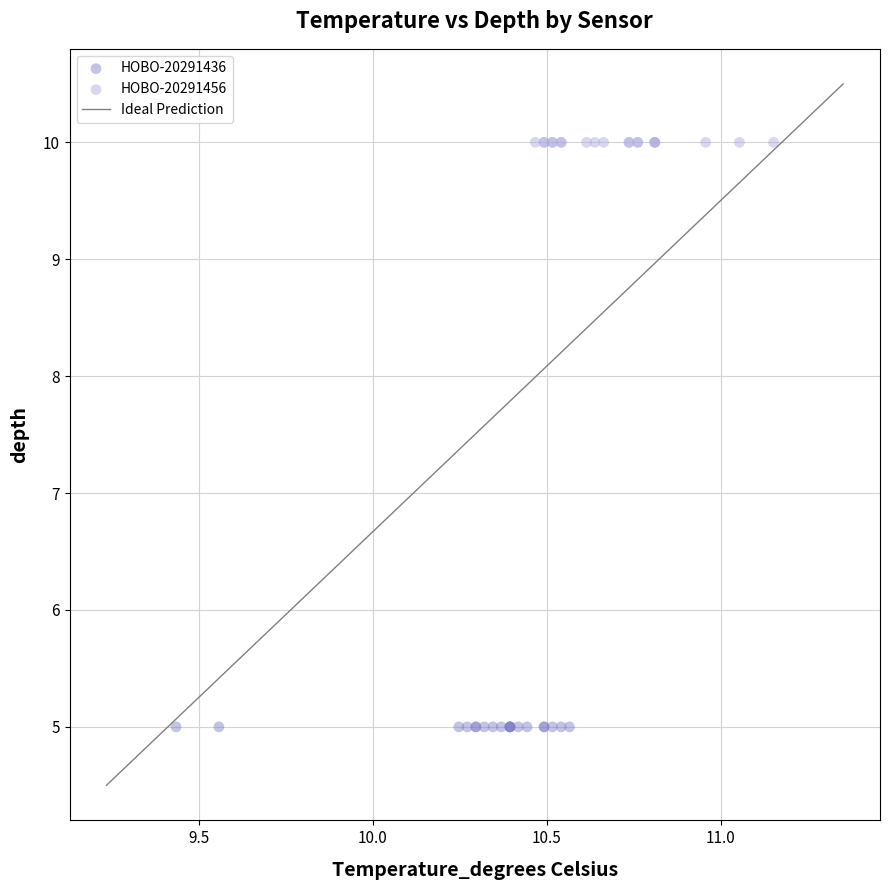

Which series contains the highest Y value?

HOBO-20291456